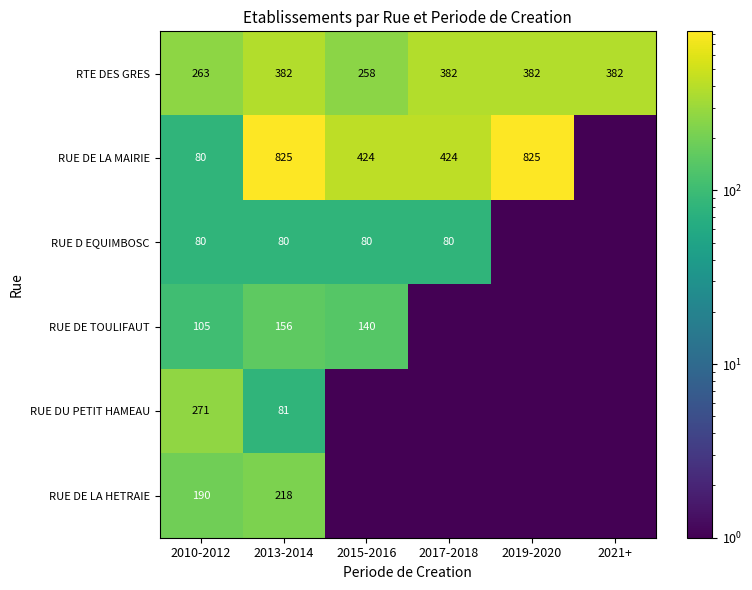

What is the sum of all RTE DES GRES values?

2049.0